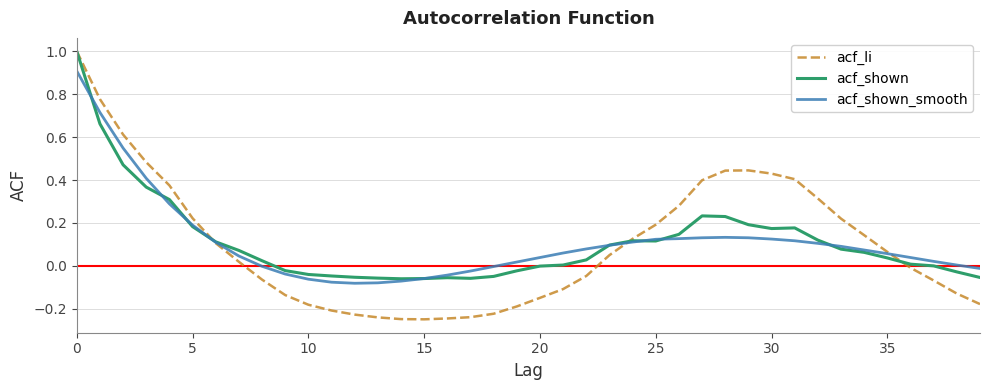

What is the maximum value shown in the chart?

1.0